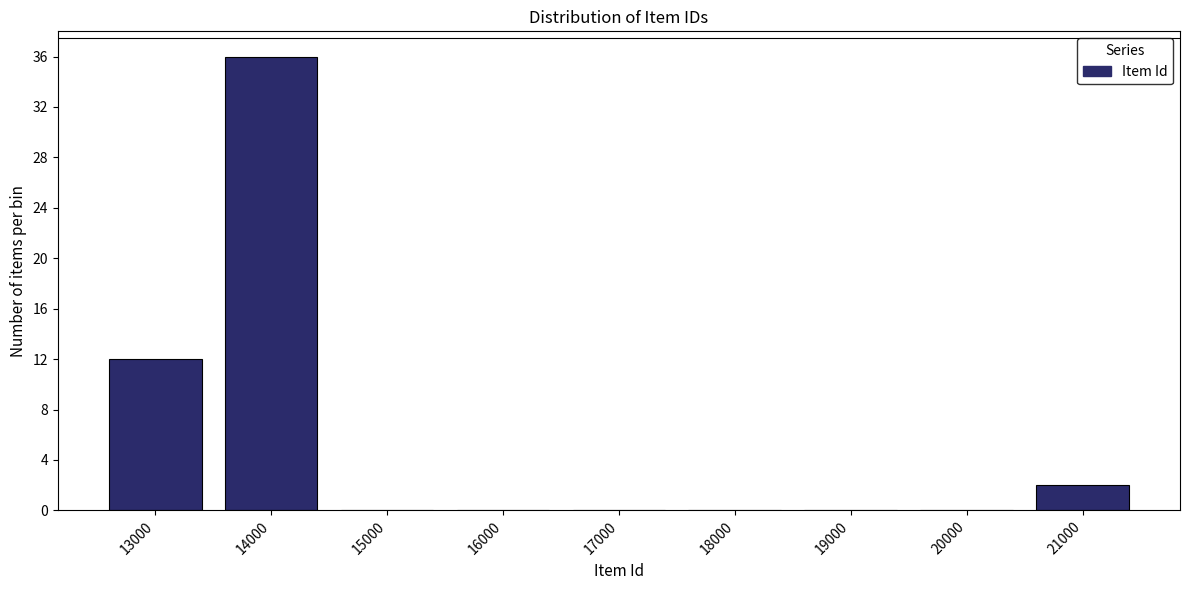

Reading left to right, what are all the values shown in this chart?

13000=12	14000=36	15000=0	16000=0	17000=0	18000=0	19000=0	20000=0	21000=2